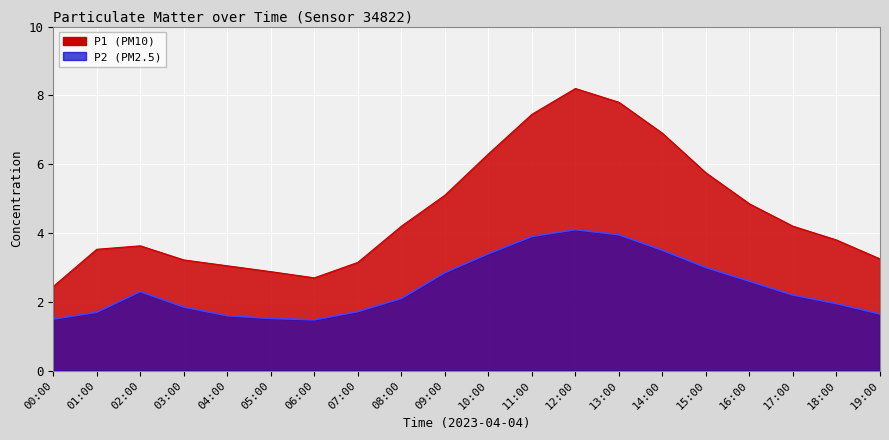

True or false: P2 and P1 cross at least once.

False